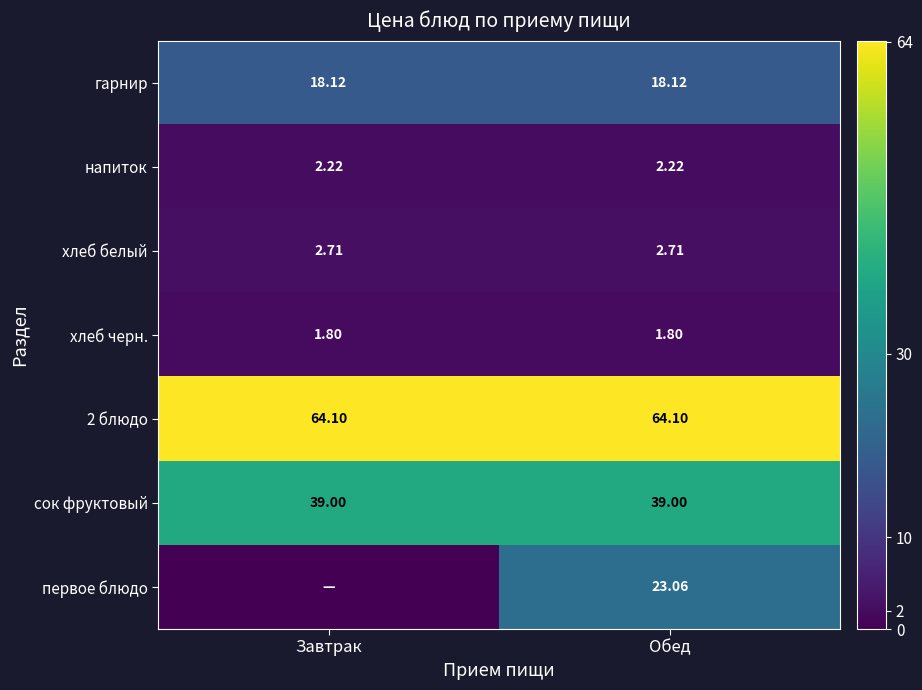

Is the value of 2 блюдо at Обед greater than the value of гарнир at Завтрак?

Yes